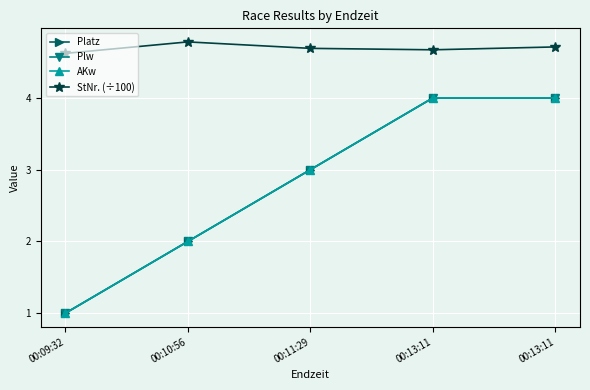

Which series has the largest range (max minus min)?

Platz